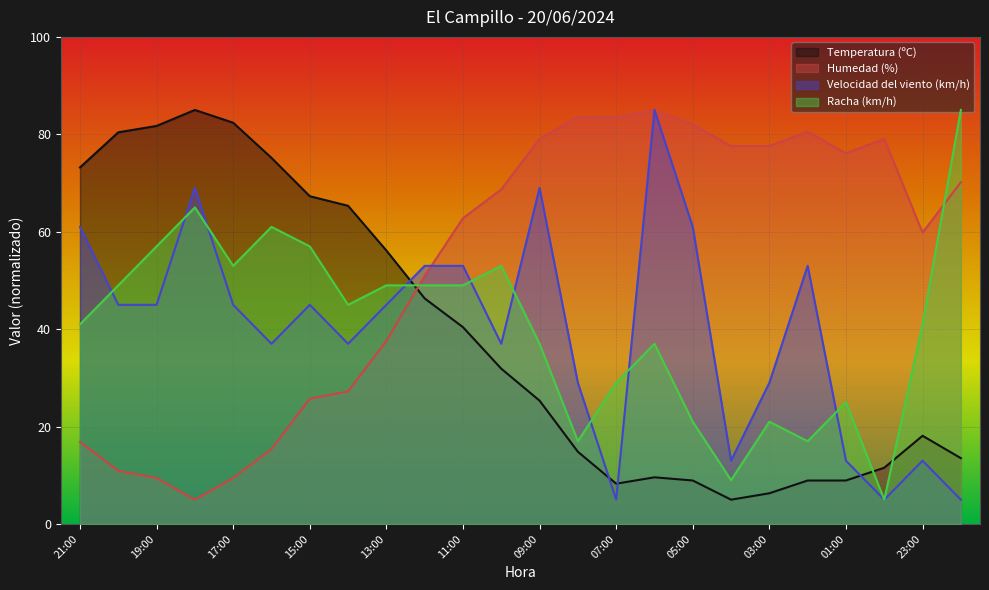

At which label does Humedad (%) reach its minimum?

18:00